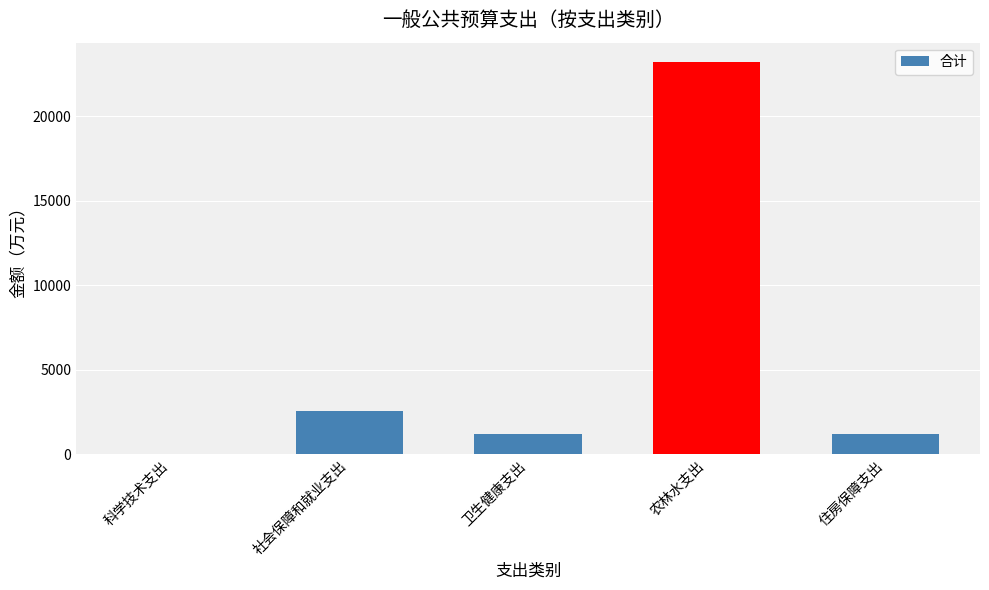

What is the sum of all values?

28201.8